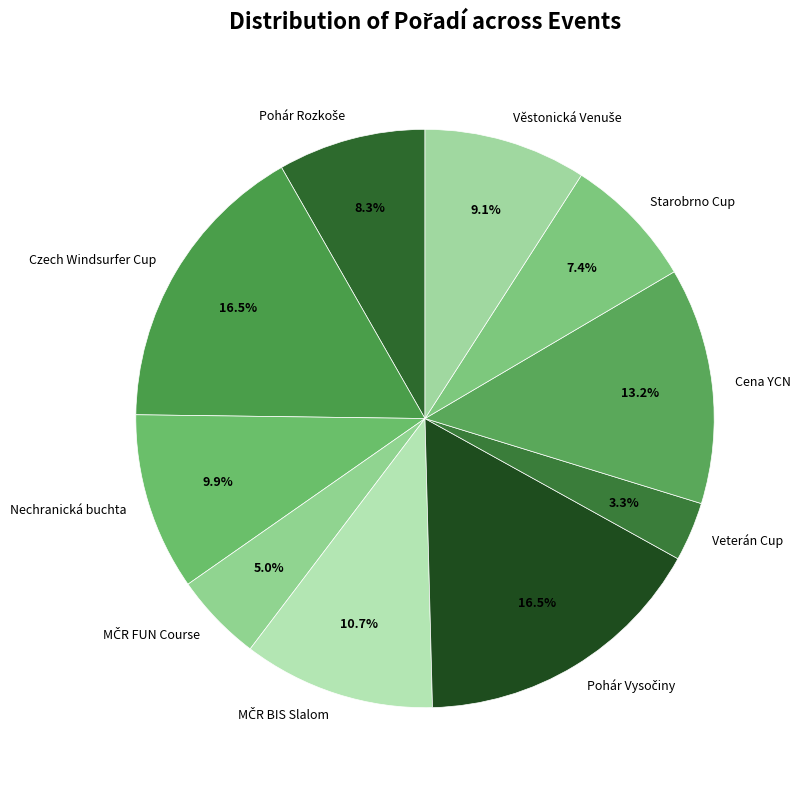

What is the smallest slice in the pie chart?

Veterán Cup